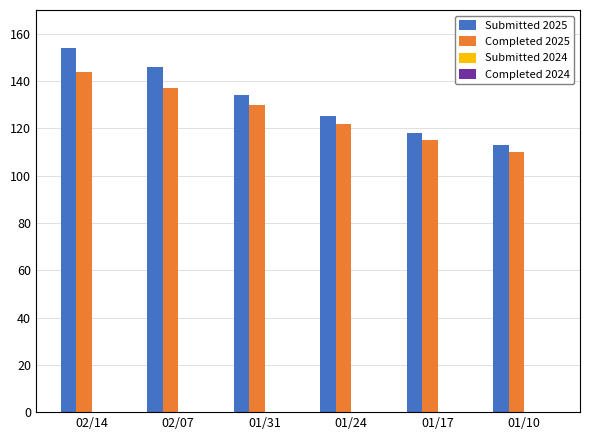

What is the label of the 1st bar from the left?

02/14